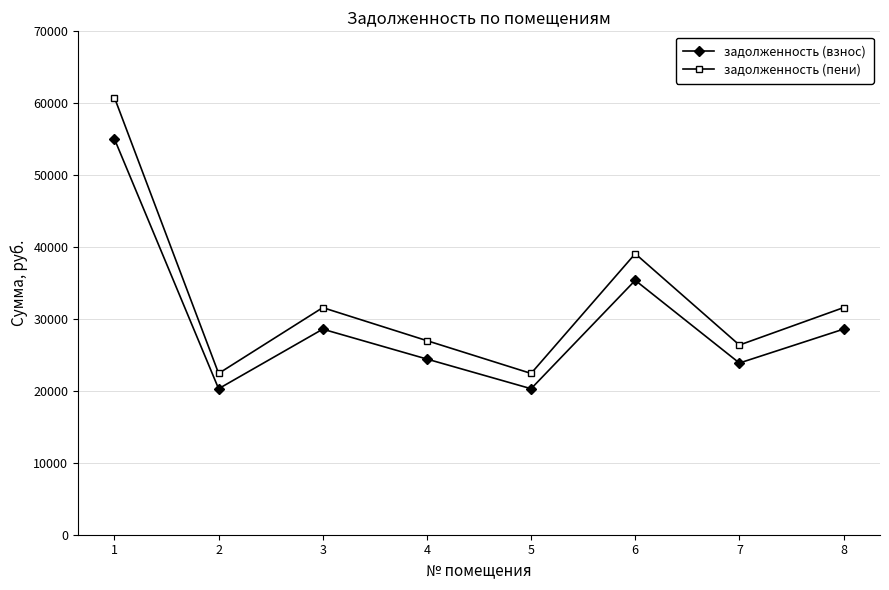

What is the lowest value of the задолженность (взнос) series?

20302.6